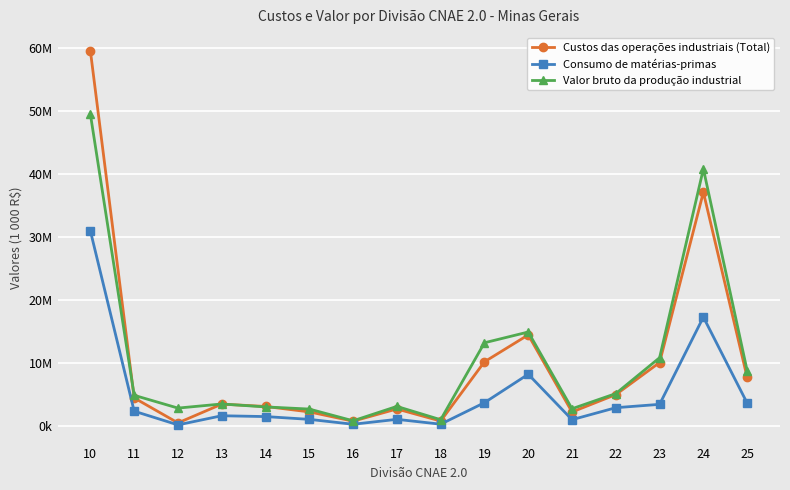

At which category does Consumo de matérias-primas reach its first local valley?

12